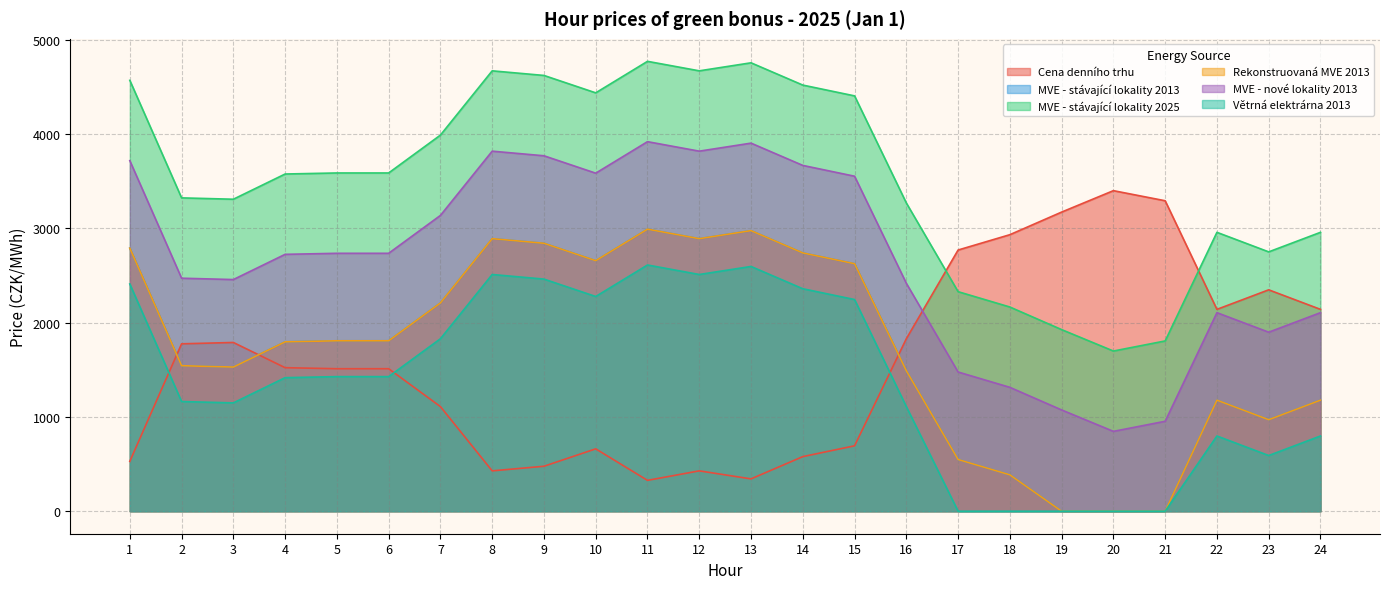

Where is the first local maximum for MVE - stávající lokality 2013?

8